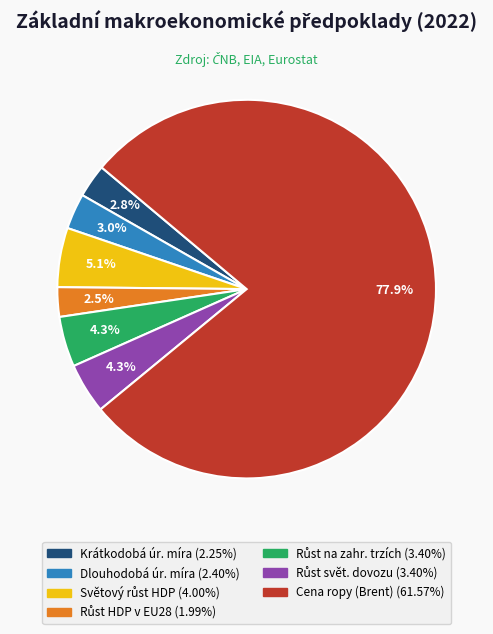

Does any single category account for the majority?

Yes